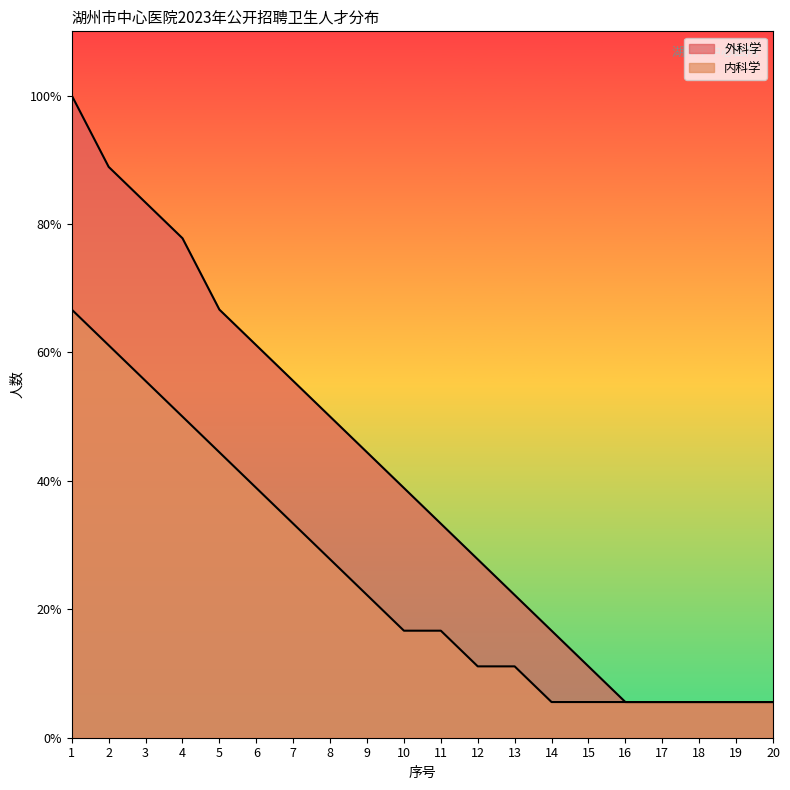

True or false: 内科学 has a value of 6 at 9.

False